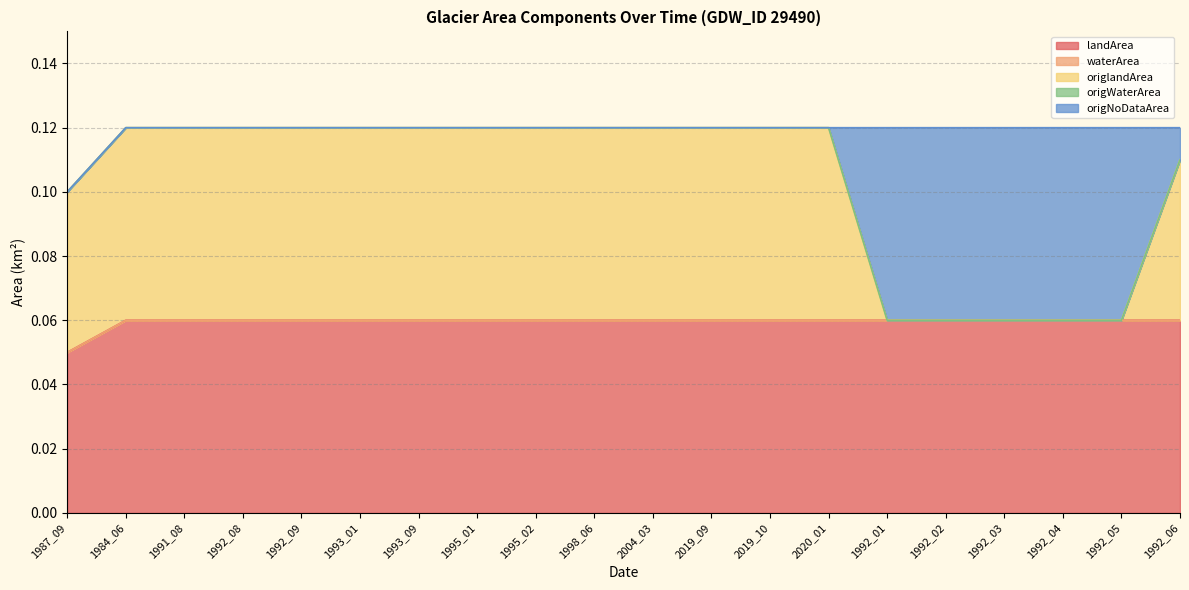

What is the difference between the maximum and minimum values in the origNoDataArea series?

0.1